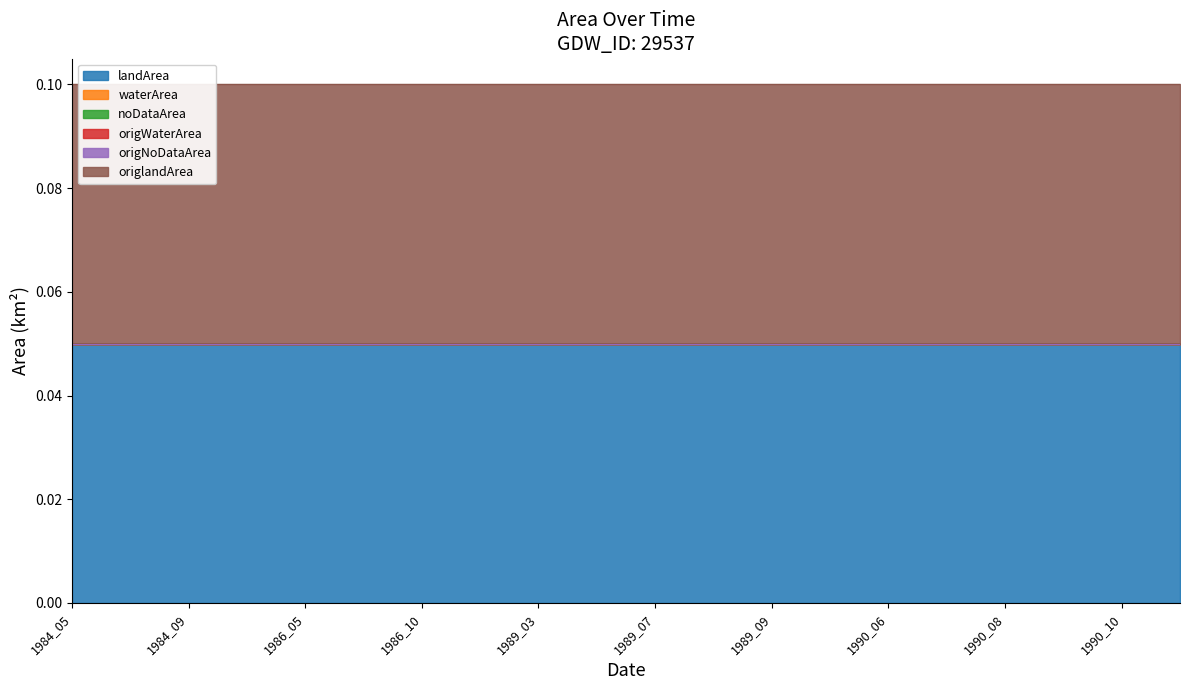

True or false: origNoDataArea and landArea intersect in this chart.

False